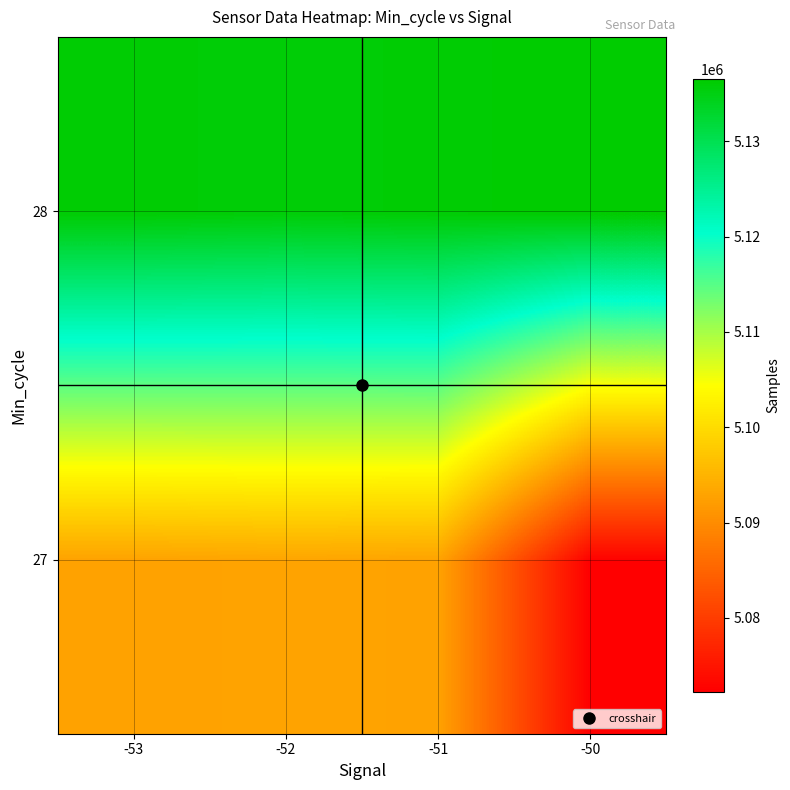

Rank the series by their maximum value, from highest to lowest.

28, 27